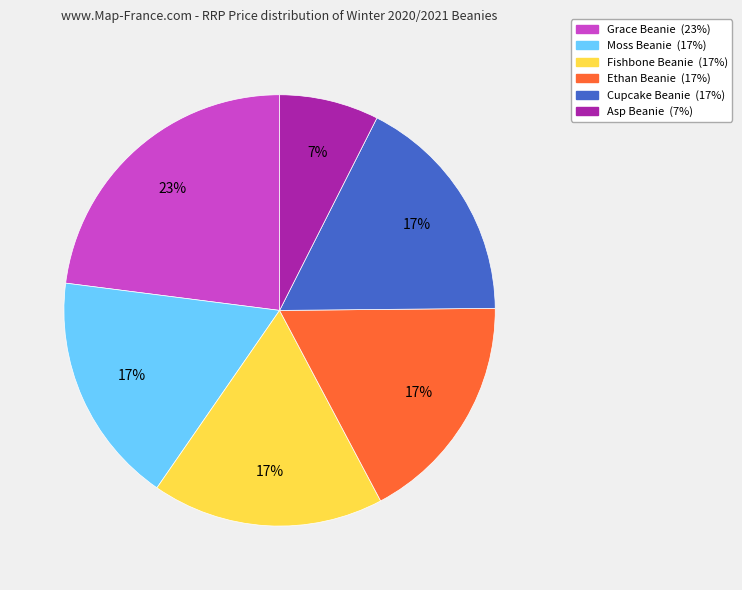

Does any single category account for the majority?

No